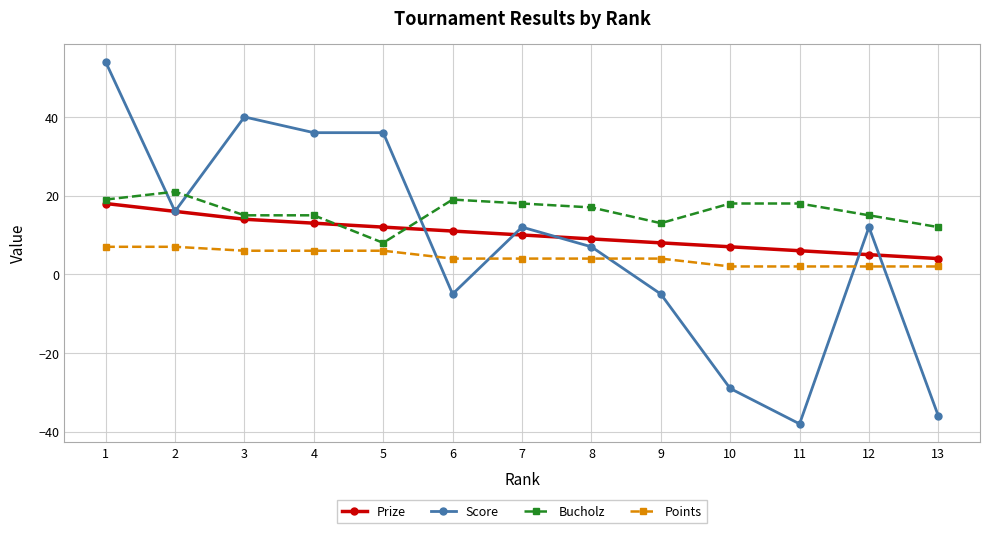

Which series has the largest total across all categories?

Bucholz